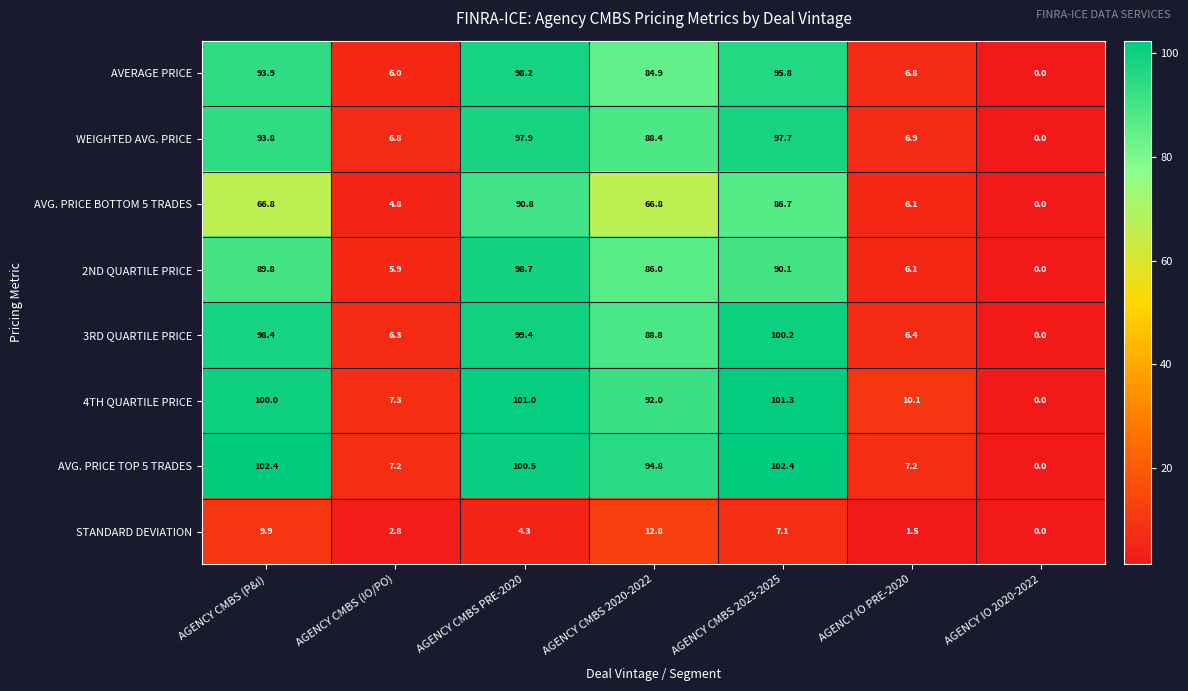

What is the sum of the AVG. PRICE TOP 5 TRADES values at AGENCY CMBS PRE-2020 and AGENCY IO PRE-2020?

107.7